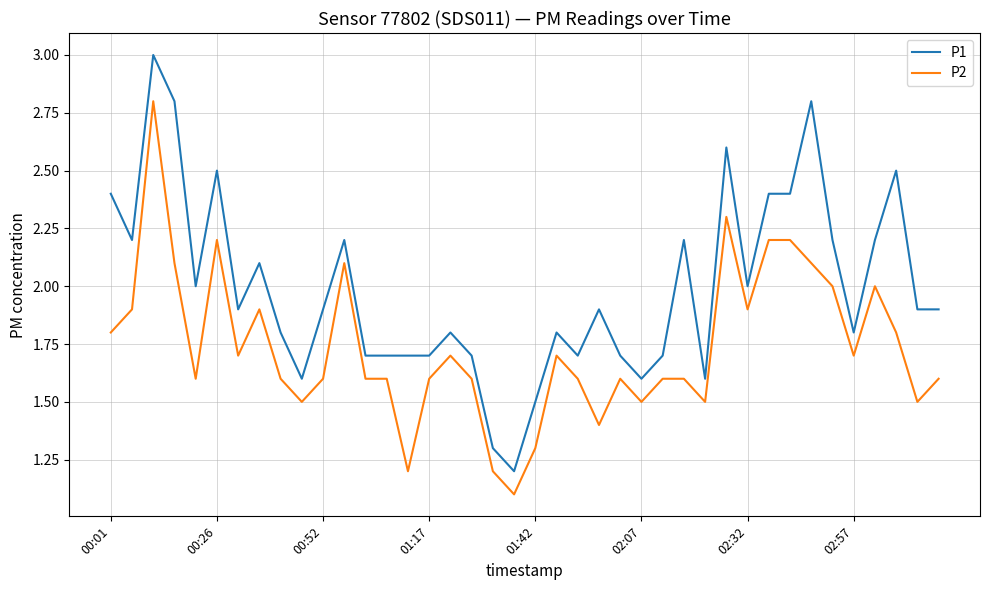

Which series has the largest total across all categories?

P1